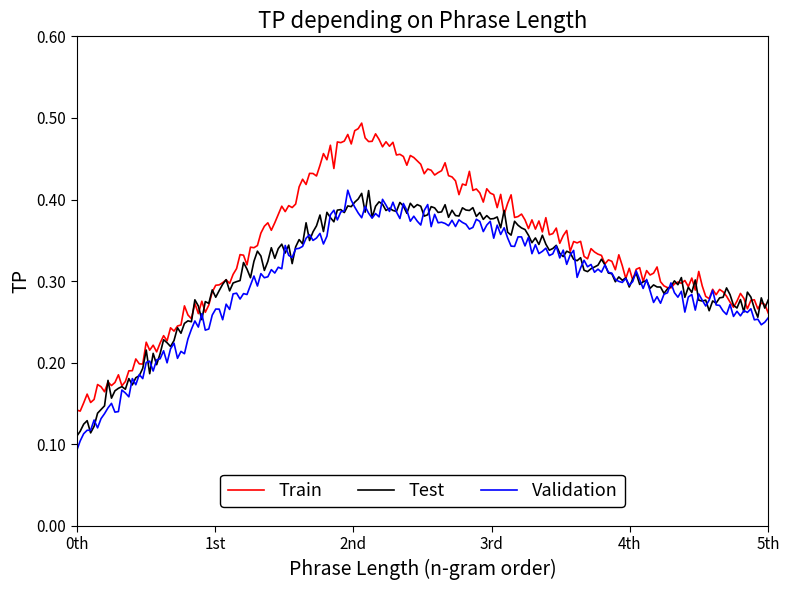

Which series has the widest spread of values?

Train